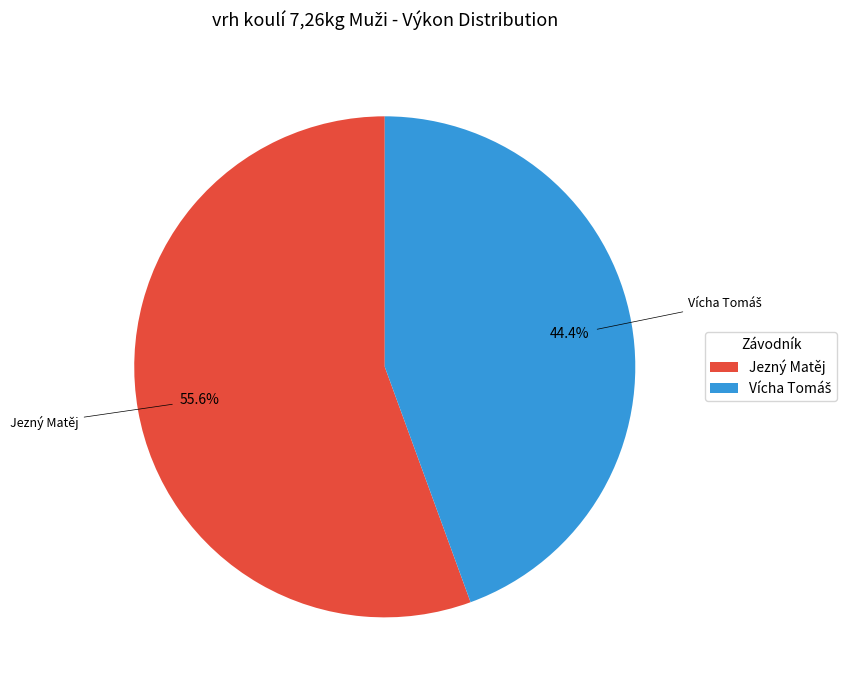

Which slice is the largest?

Jezný Matěj